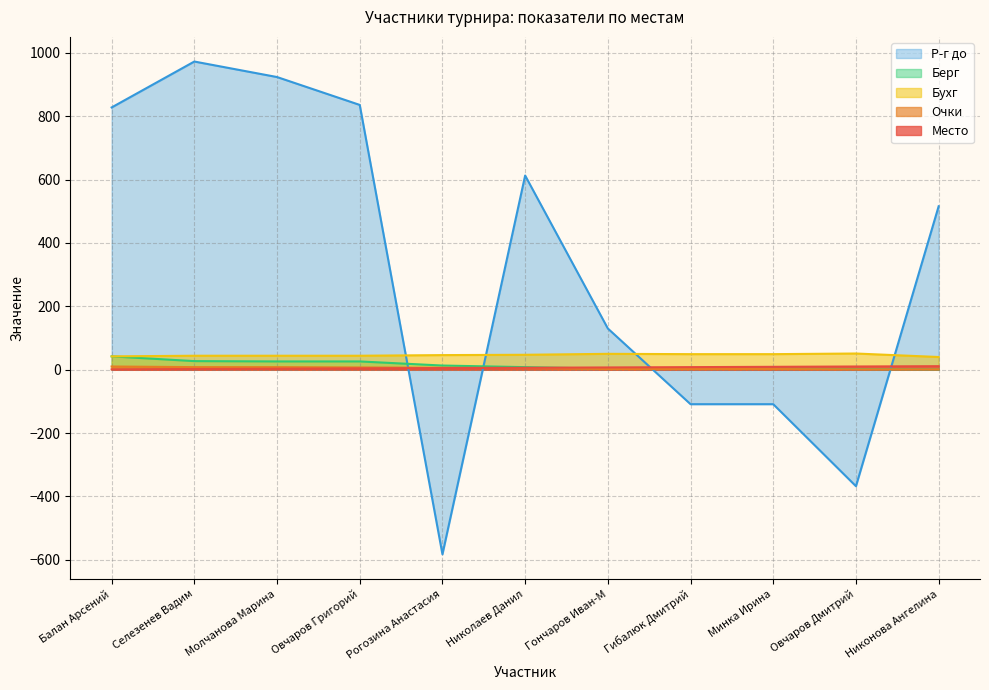

Which category has the highest value in the Очки series?

Балан Арсений